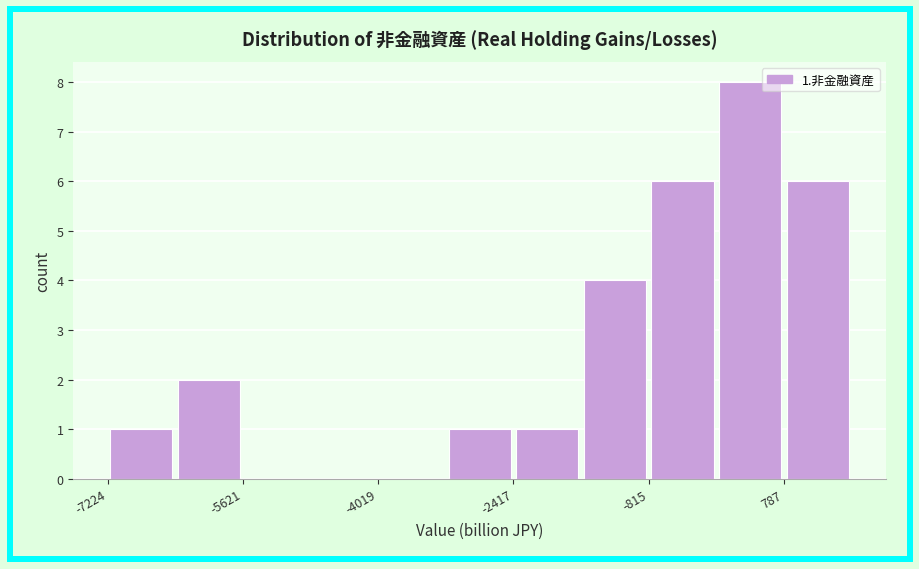

Over which range of the x-axis is the bar tallest?

0 to 800